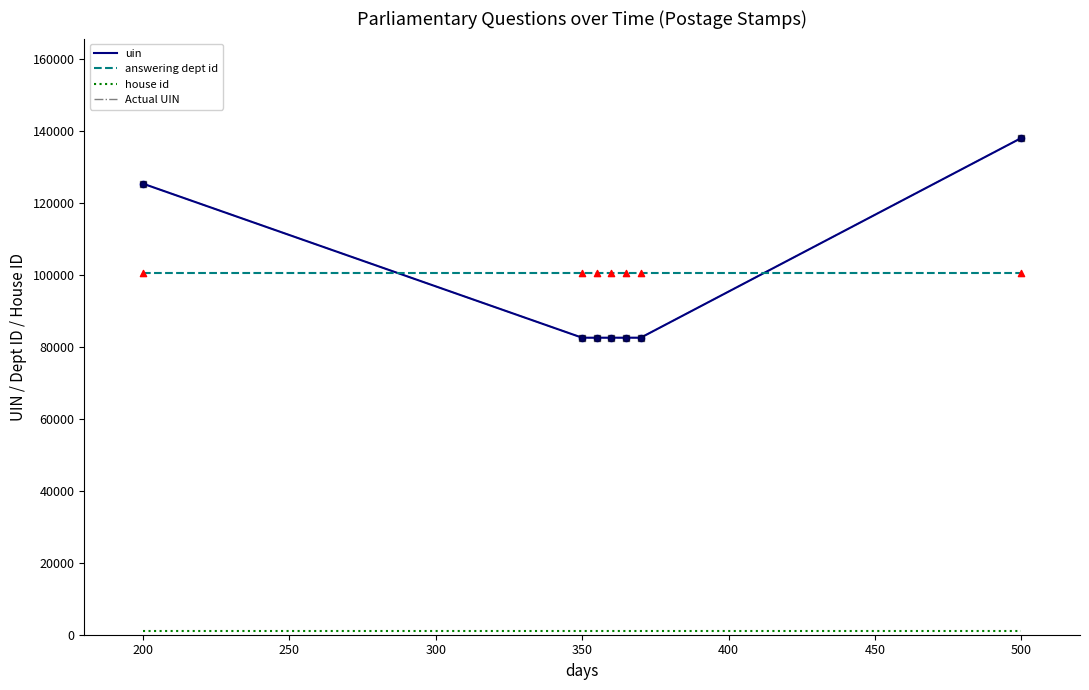

At how many categories does at least one series exceed 126035?

1